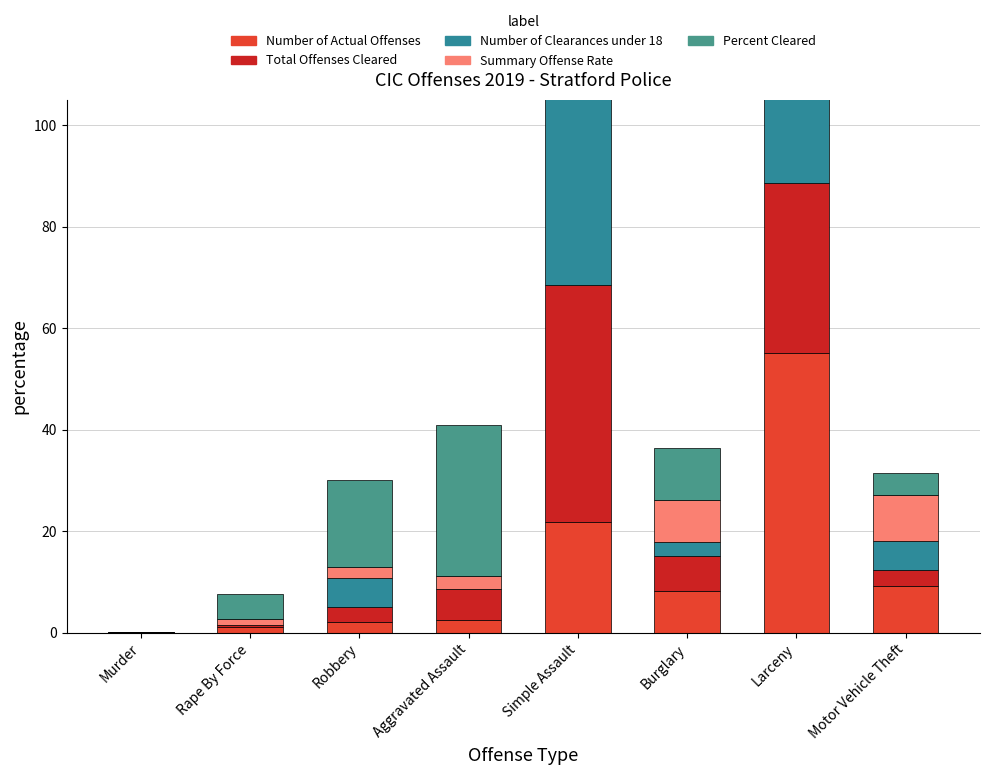

How many distinct data groups are displayed?

5